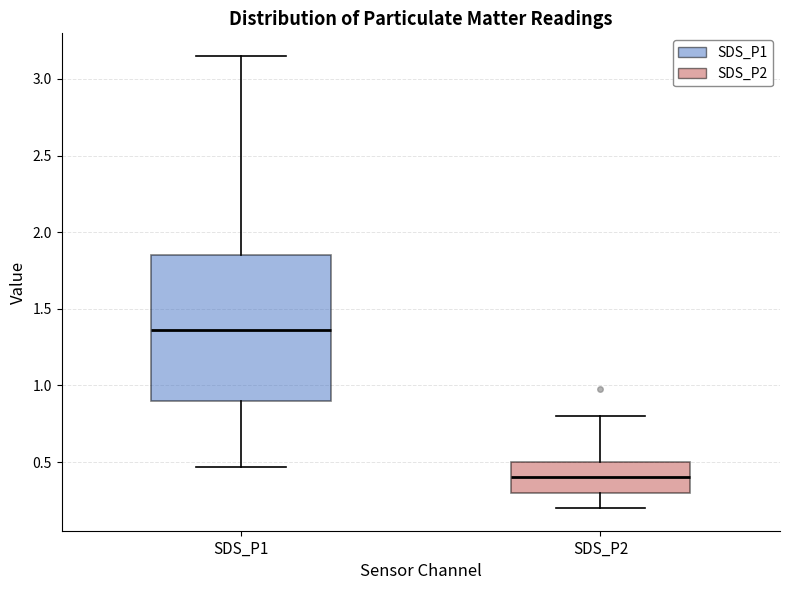

Comparing the boxes themselves (not the whiskers), which one is the tallest?

SDS_P1